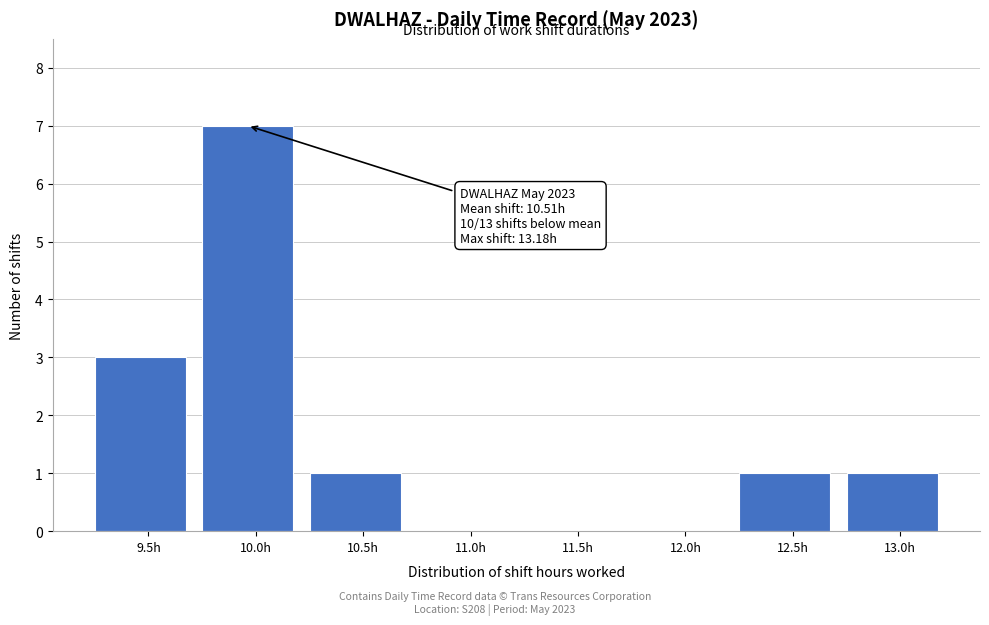

Reading right to left, list all the values displayed in this chart.

13.0h=1	12.5h=1	12.0h=0	11.5h=0	11.0h=0	10.5h=1	10.0h=7	9.5h=3